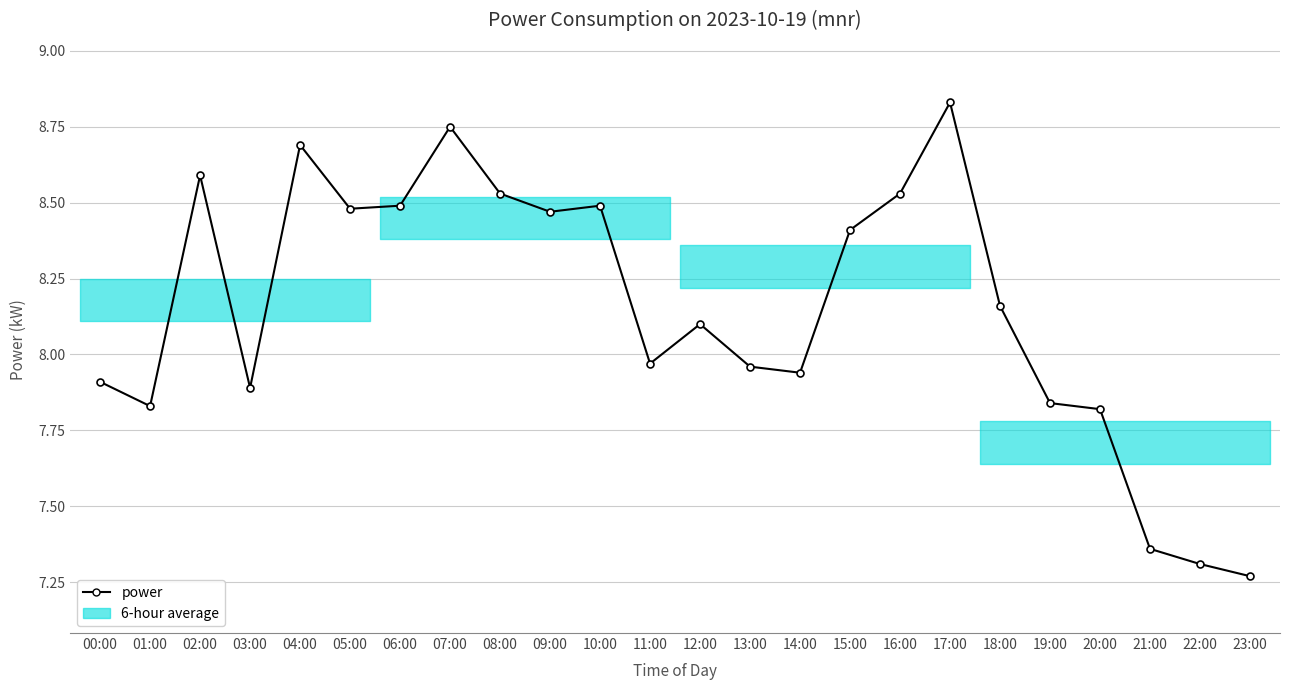

What is the difference between the maximum and minimum values?

1.6